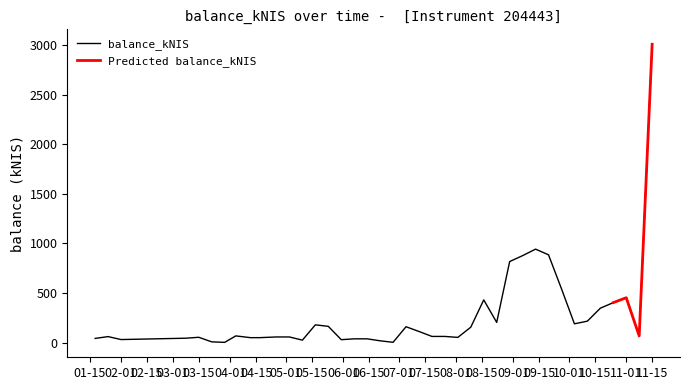

The chart shows a value of 155.1 at 2018-08-09. True or false?

True